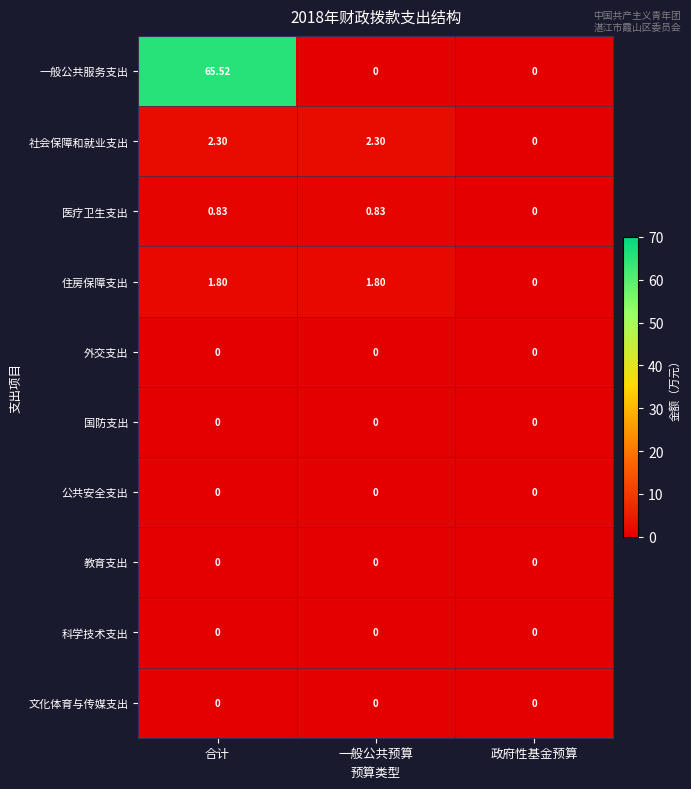

Which series has the widest spread of values?

一般公共服务支出